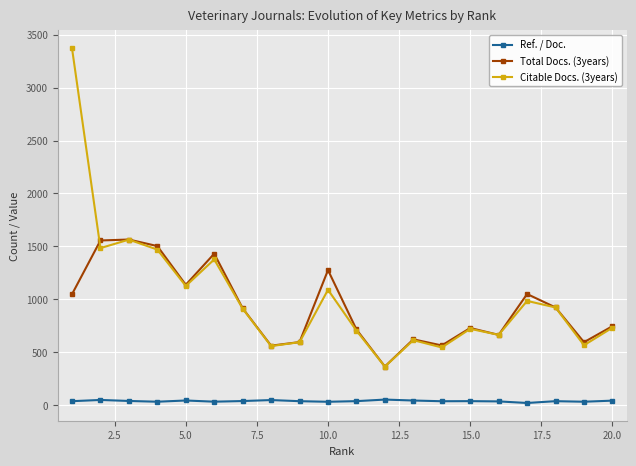

How many series are shown in this chart?

3